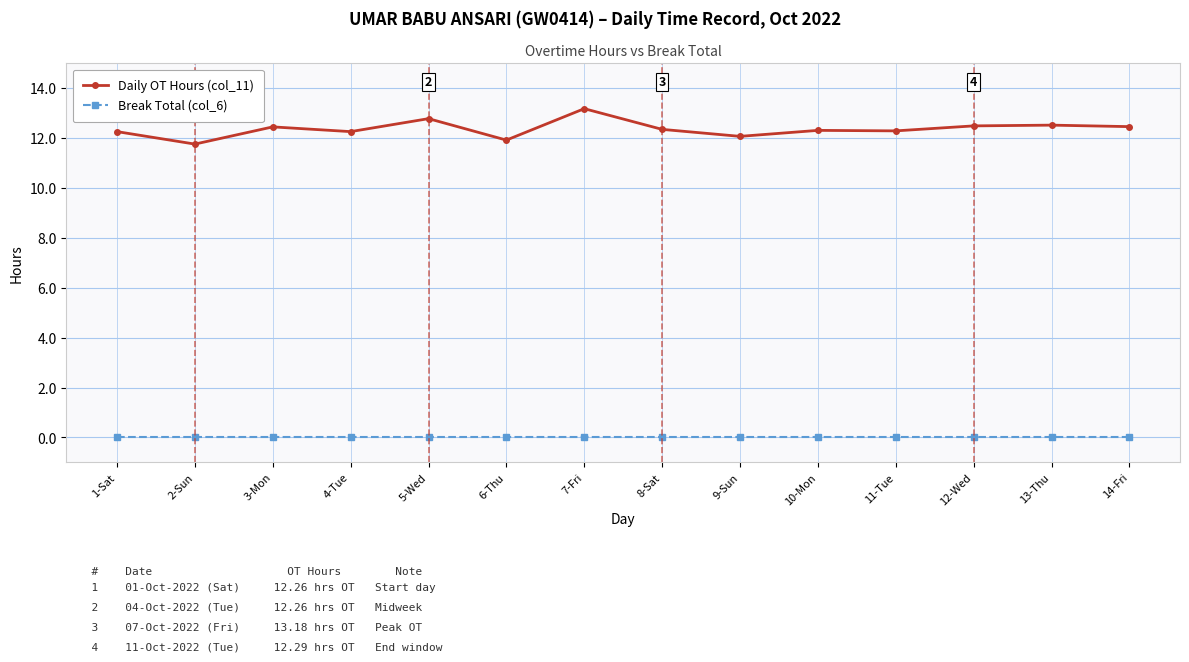

At which category is the sum across all series the highest?

7-Fri